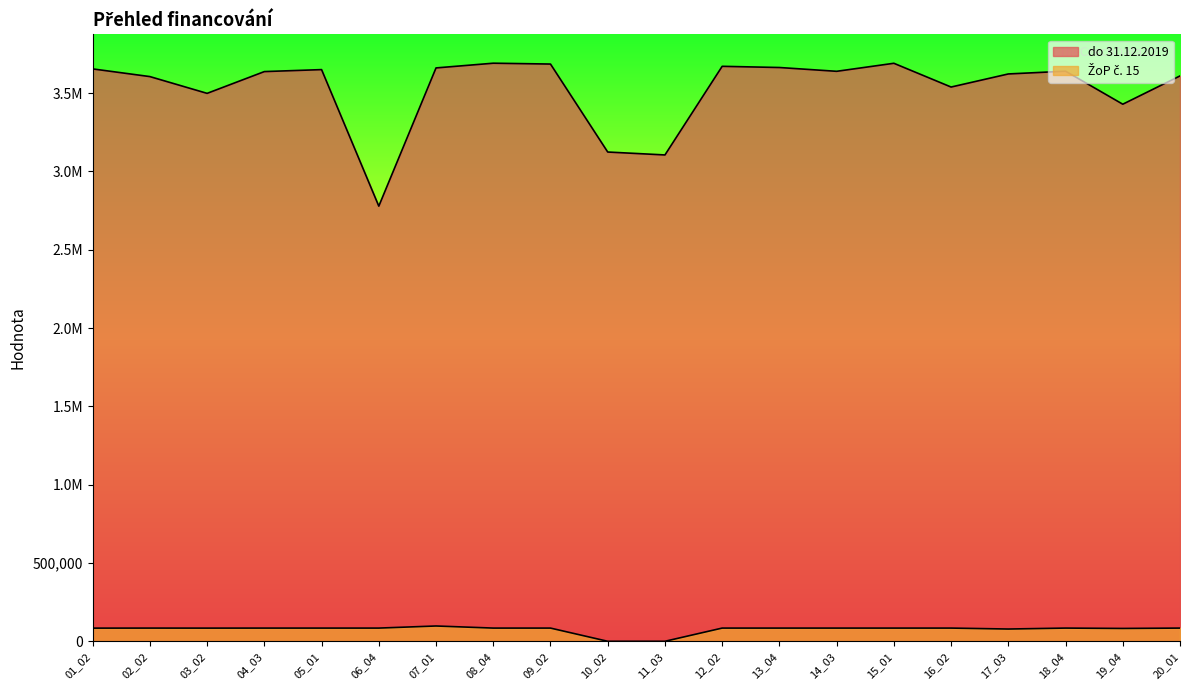

What is the spread (max minus min) of values at 01_02?

3571033